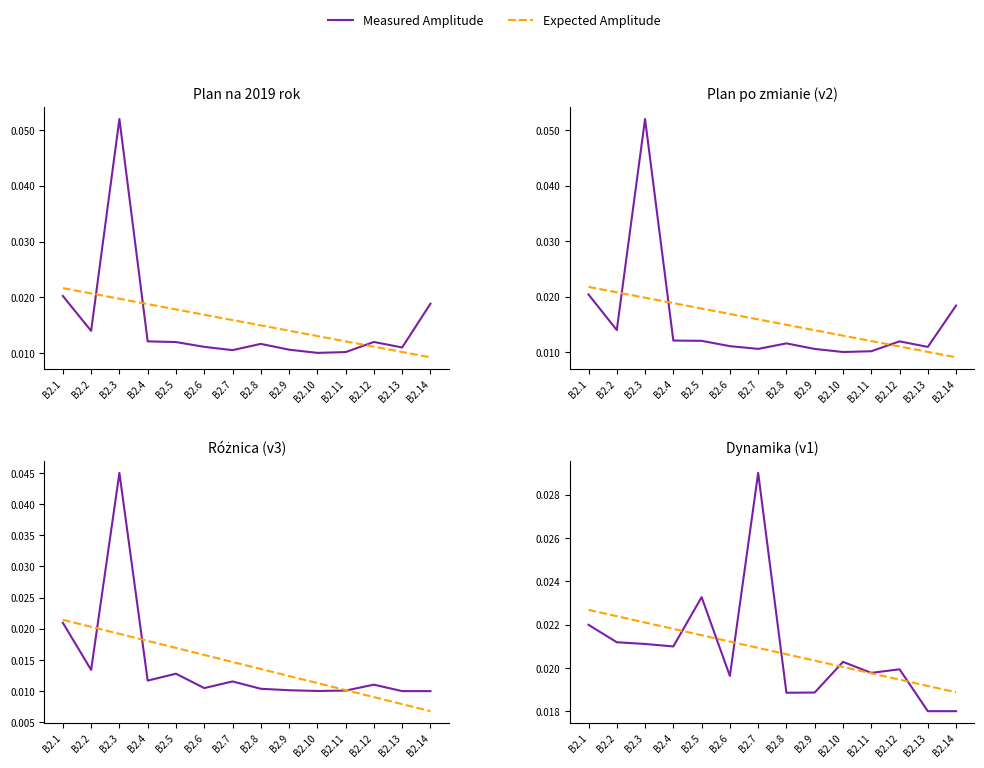

Where is Expected Amplitude nearest to the value 0?

B2.14